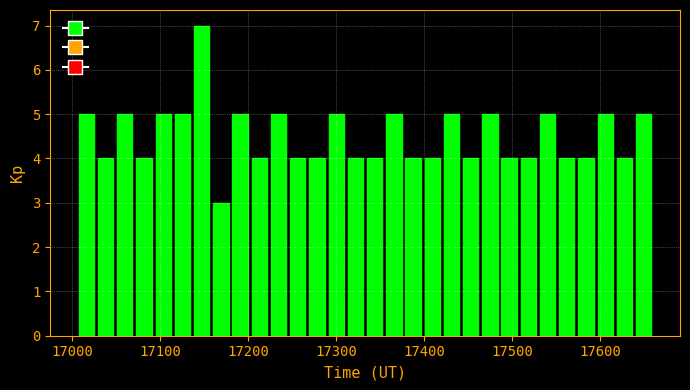

Around what value on the x-axis is the tallest bar? Give the approximate position of its centre, as read against the axis.

17150